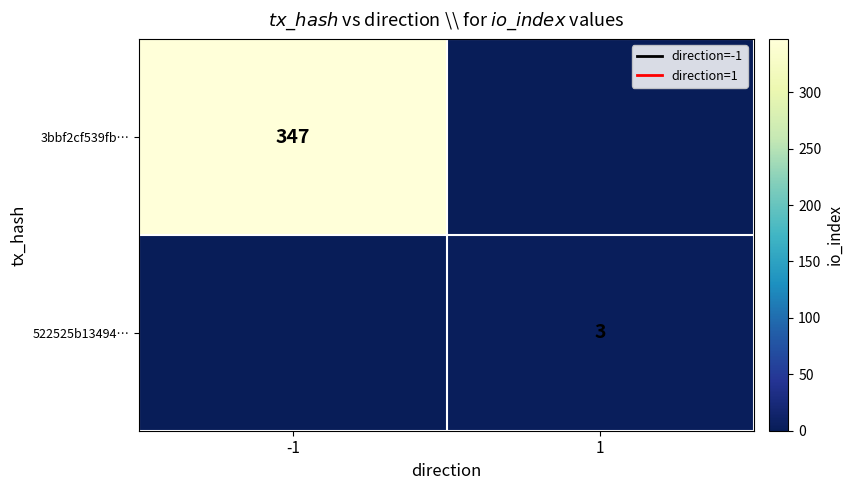

The value of 522525b13494… at 1 is 5. True or false?

False